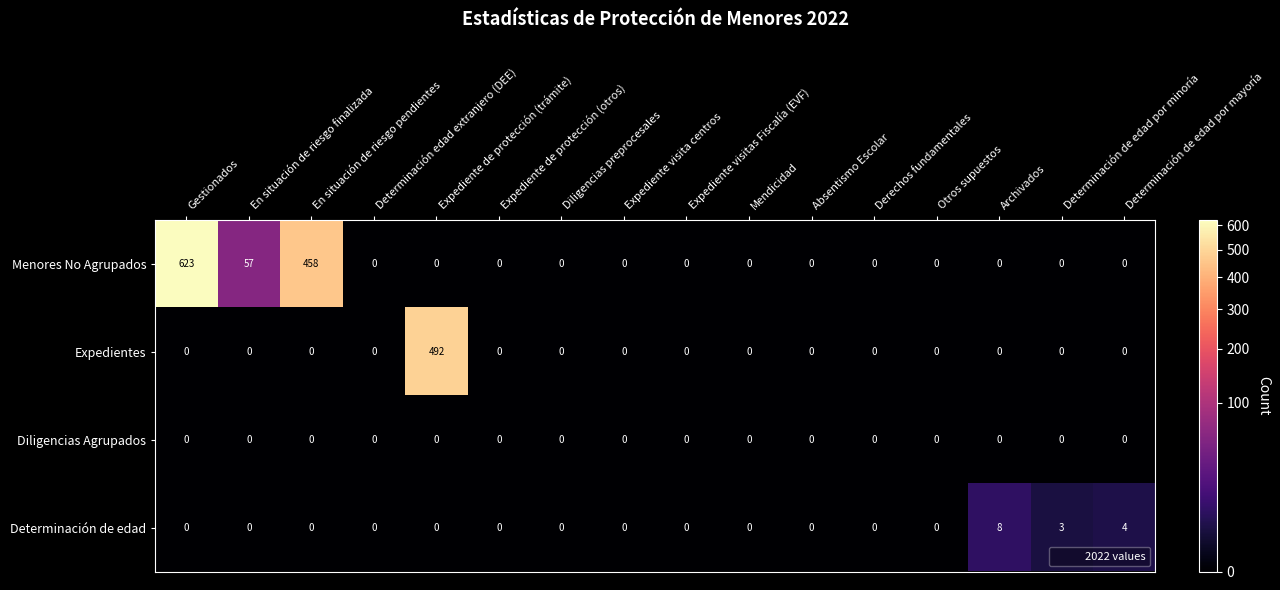

What is the difference between the maximum and second lowest values in the Determinación de edad series?

8